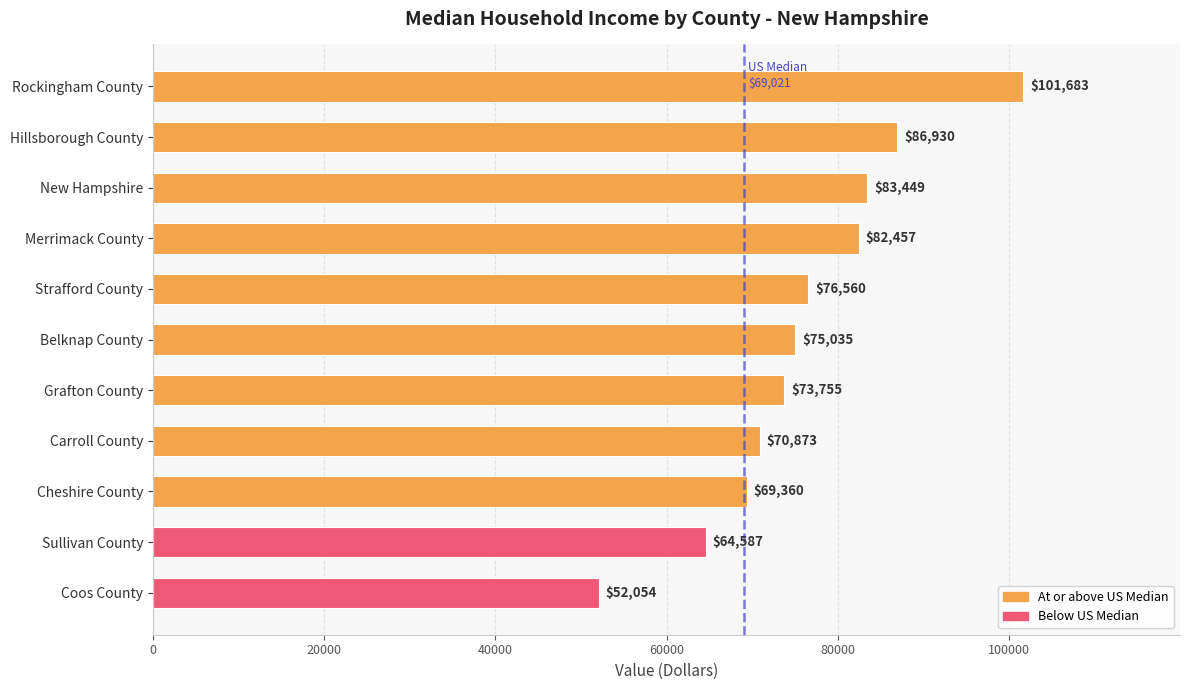

Rank the categories by value from lowest to highest.

Coos County, Sullivan County, Cheshire County, Carroll County, Grafton County, Belknap County, Strafford County, Merrimack County, New Hampshire, Hillsborough County, Rockingham County